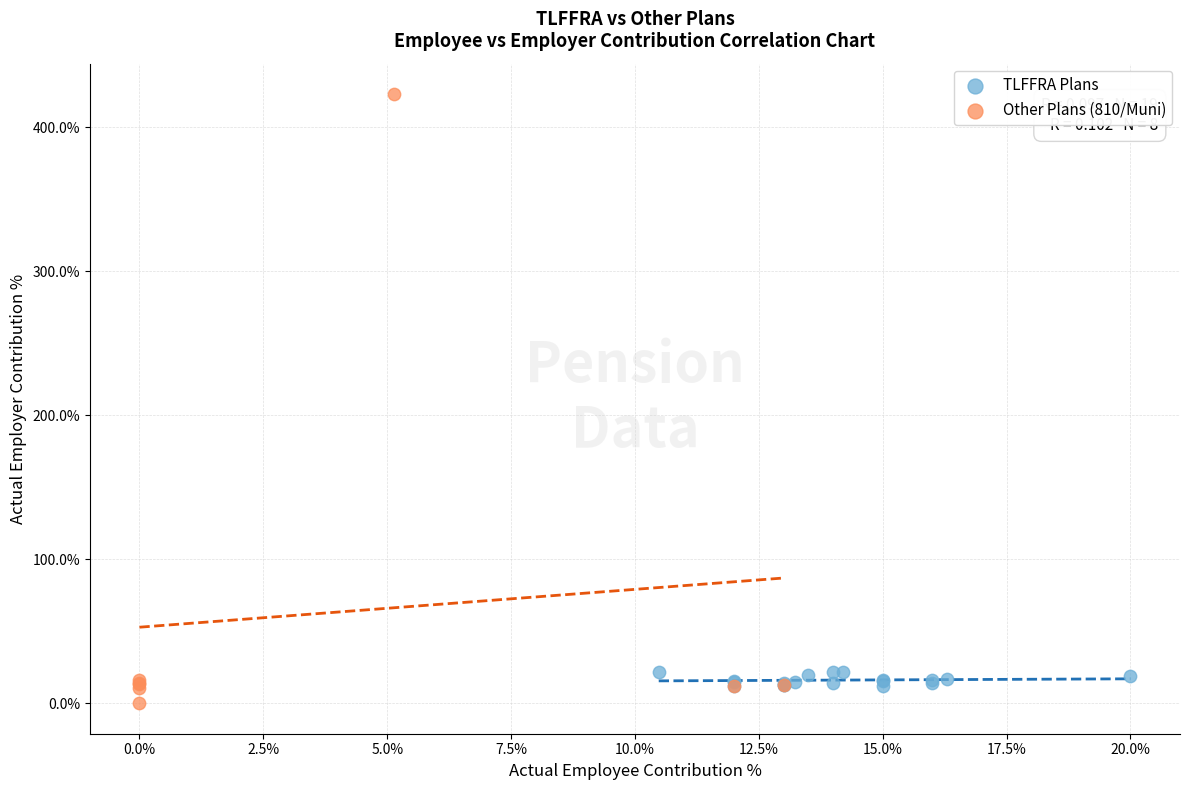

What are all the series names shown in the legend?

TLFFRA Plans, Other Plans (810/Muni)